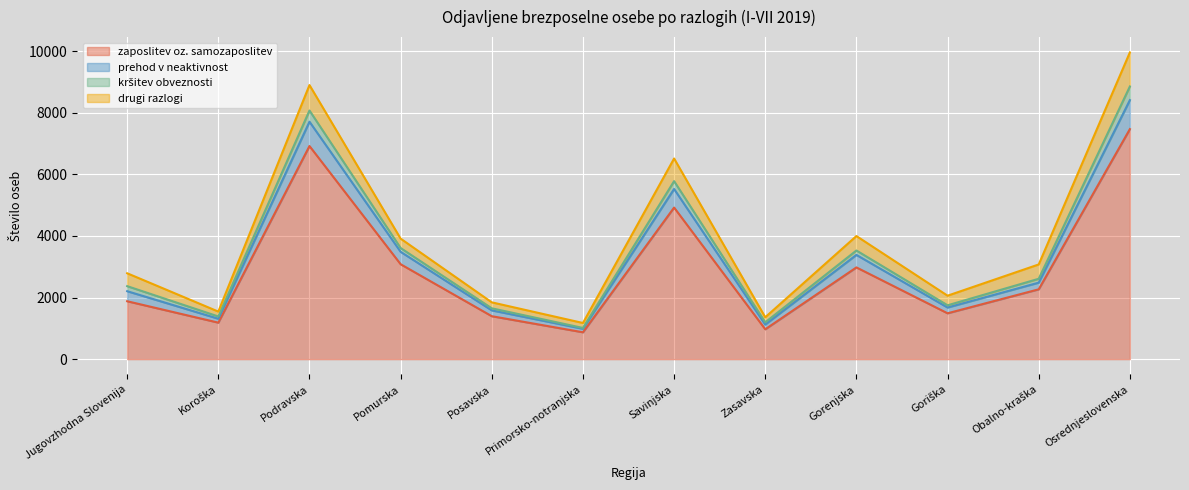

Does the chart display data point markers on the line(s)?

No